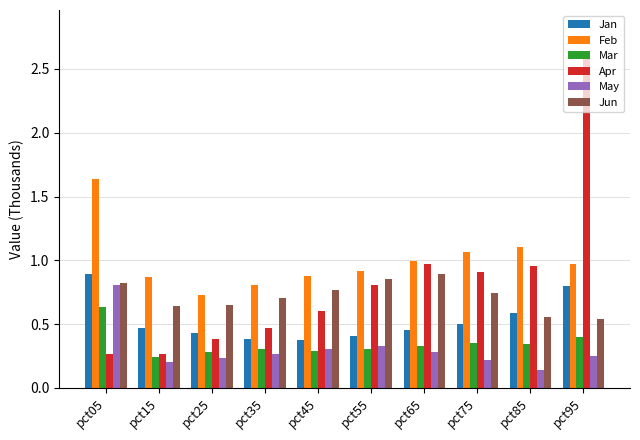

True or false: Apr has a value of 0.4 at pct05.

False